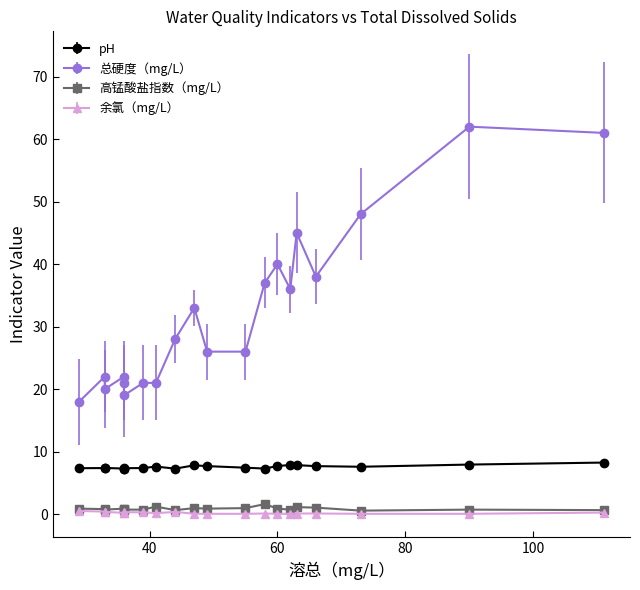

How many lines are shown in the chart?

4